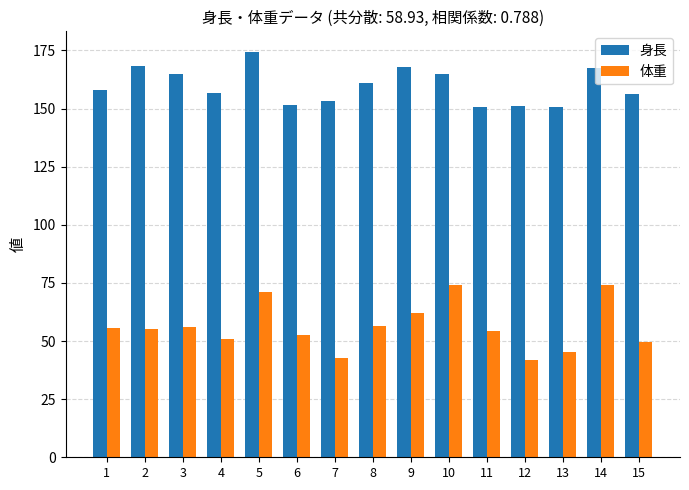

Which series has the widest spread of values?

体重